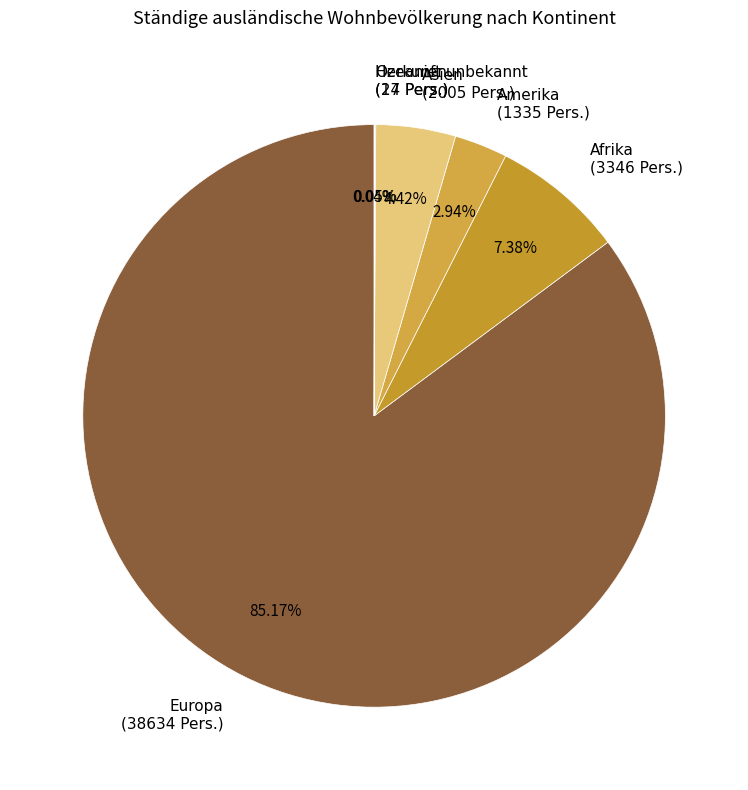

Which slice represents more than half of the pie?

Europa